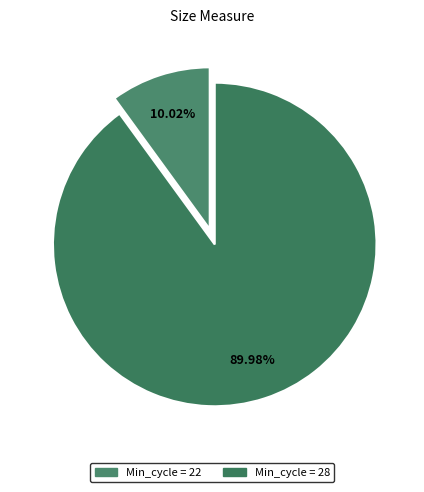

How many segments does this pie chart have?

2